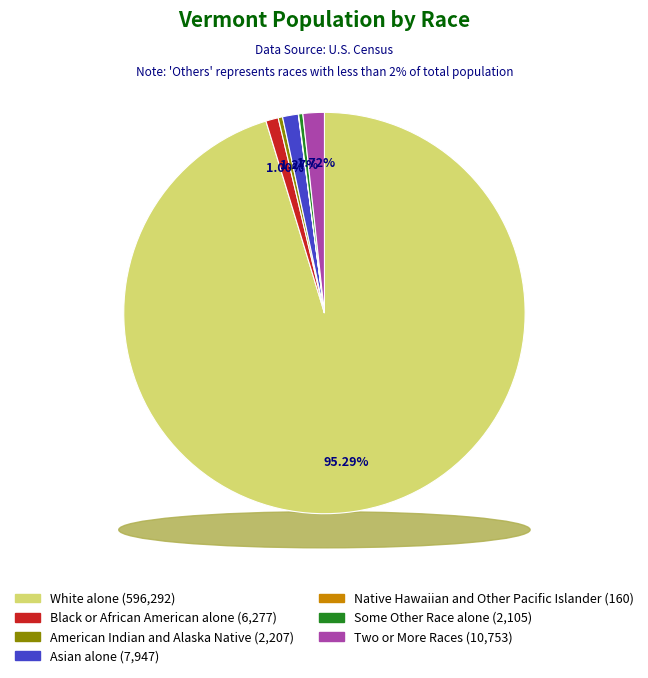

To the nearest percent, what is the difference between the Some Other Race alone and Asian alone slice percentages?

1%